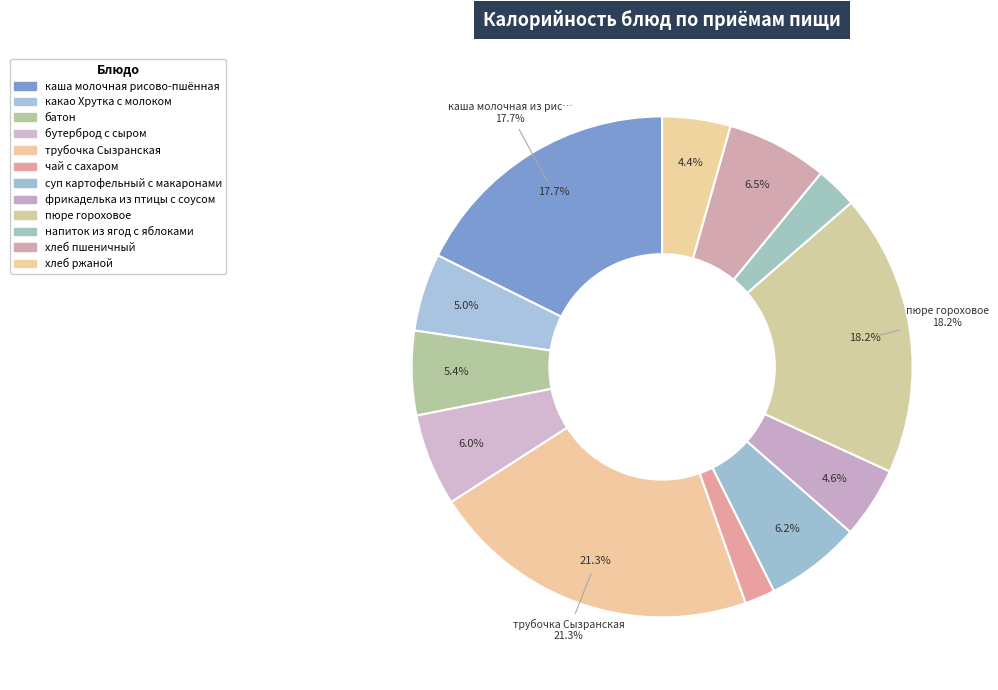

What is the ratio of the value at батон to the value at какао Хрутка с молоком?

1.1